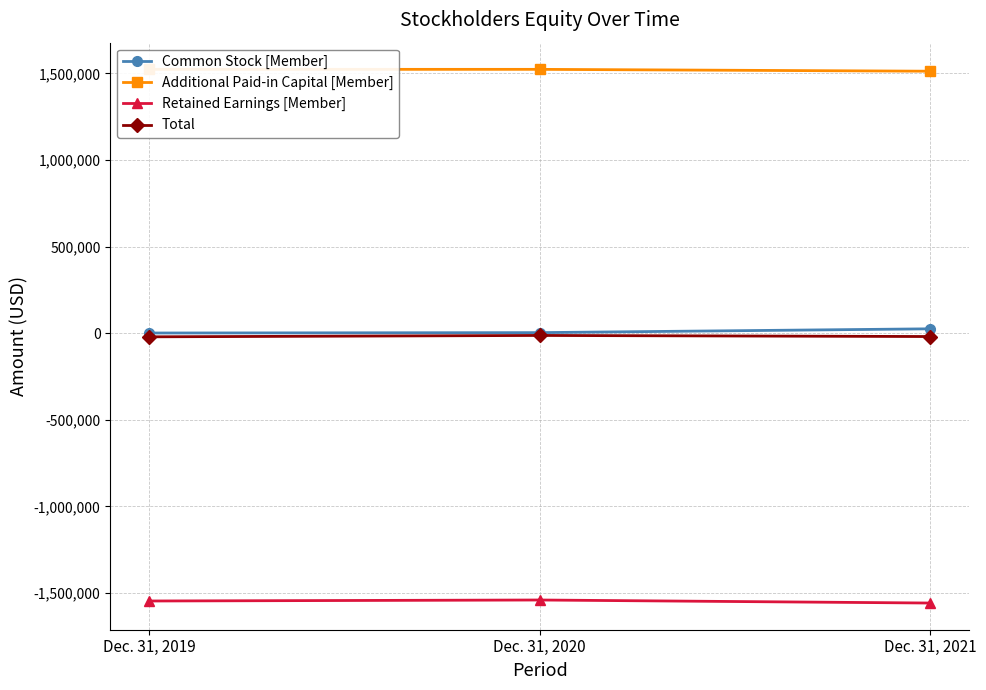

What are all the series names shown in the legend?

Common Stock [Member], Additional Paid-in Capital [Member], Retained Earnings [Member], Total